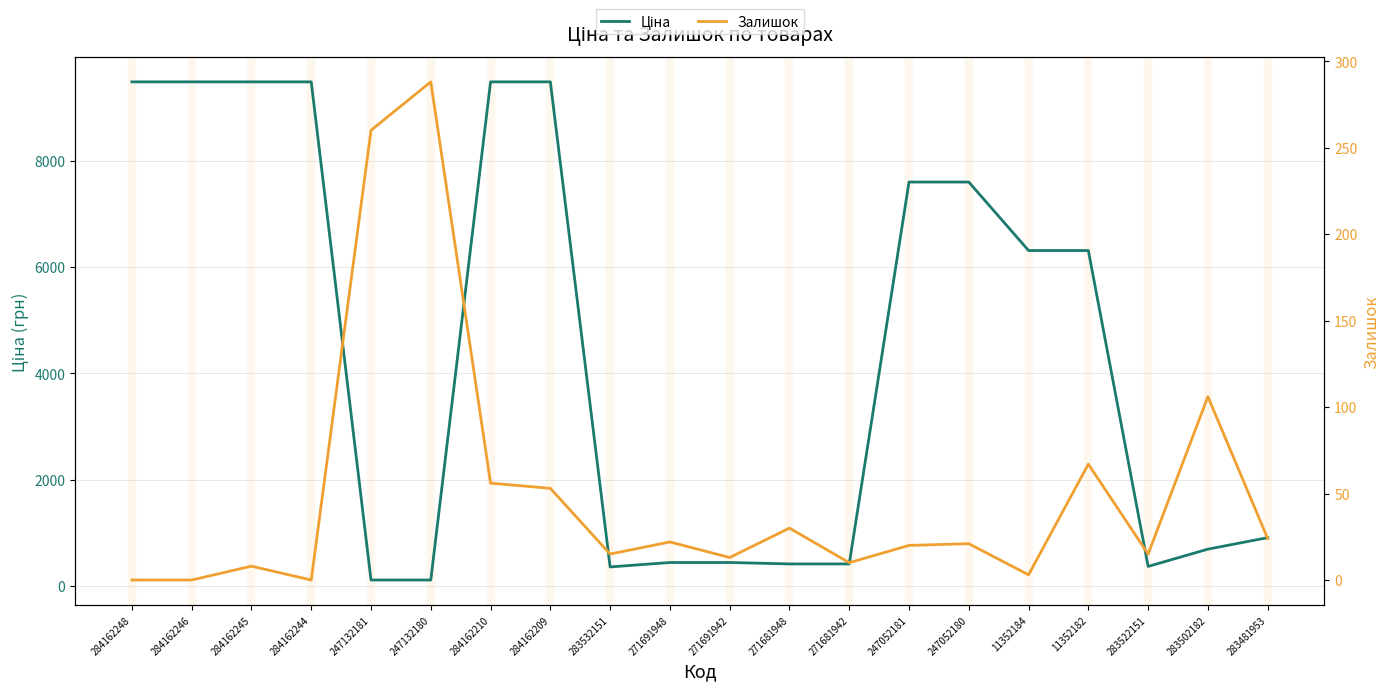

How many values in the Залишок series are below 21?

10